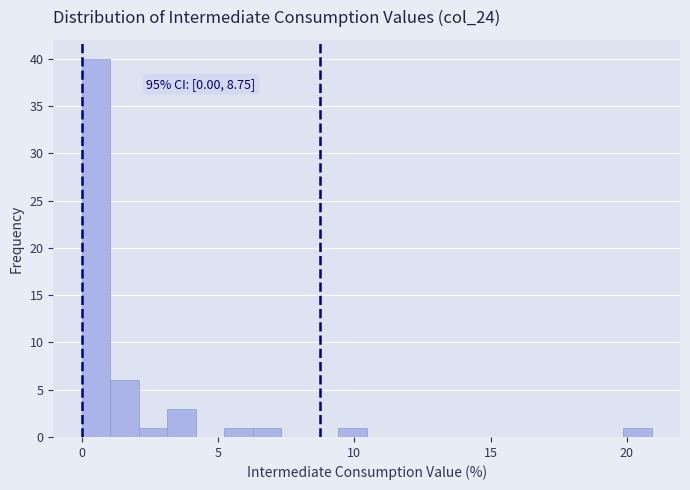

Read against the x-axis, roughly where is the centre of the tallest bar?

0.5